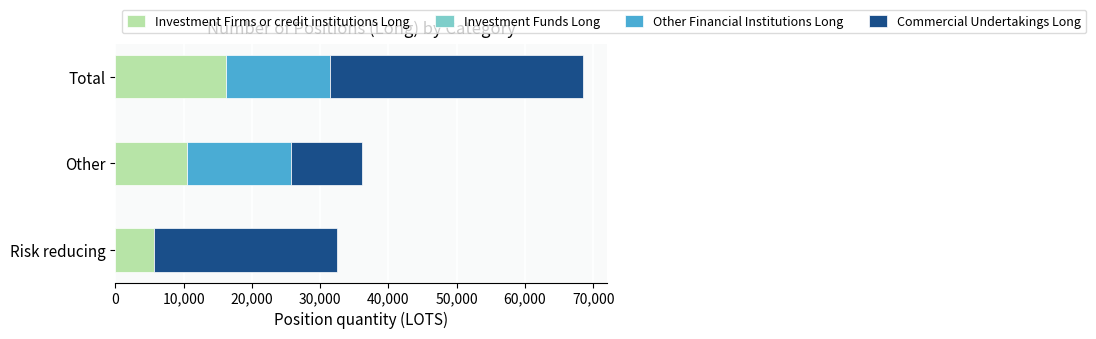

What is the total value across all series at Other?

36092.0